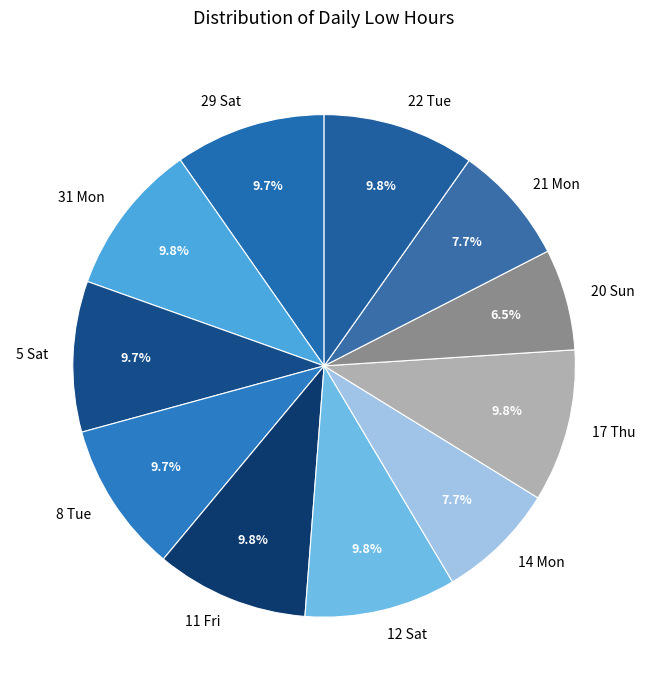

To the nearest percent, what portion does 17 Thu represent?

10%